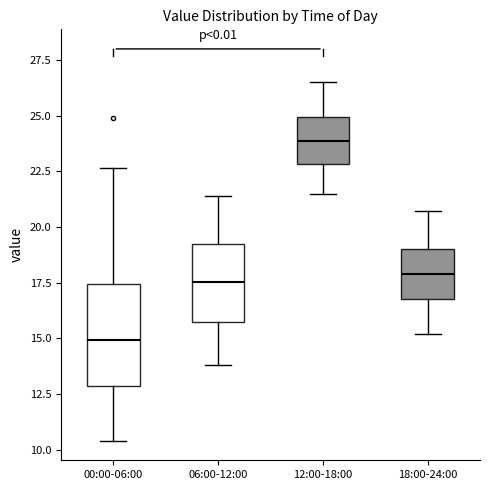

Where does the lower whisker of the box for 12:00-18:00 end on the y-axis? The values are not printed on the chart, so give them approximately, as read against the axis.

21.5